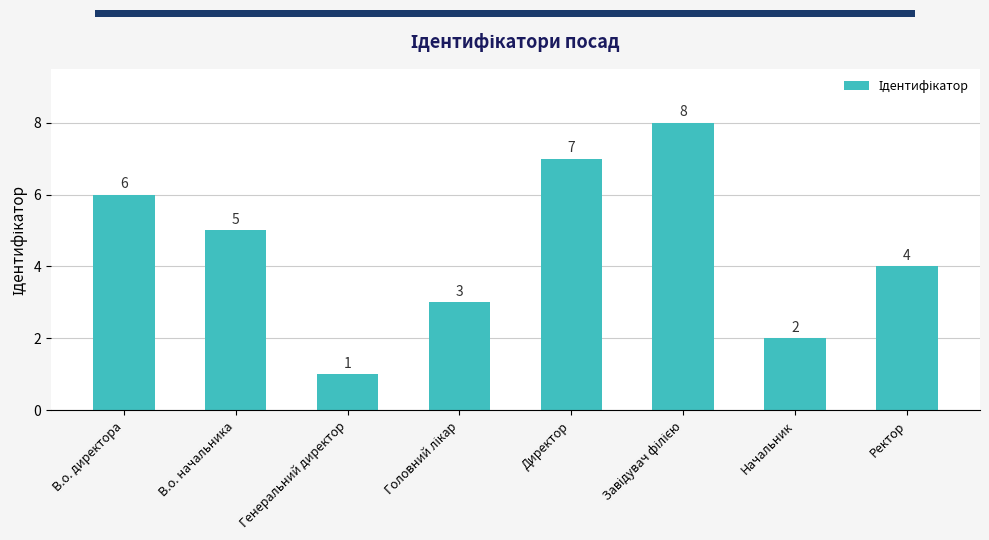

Is it true that the value at Директор is 7?

True